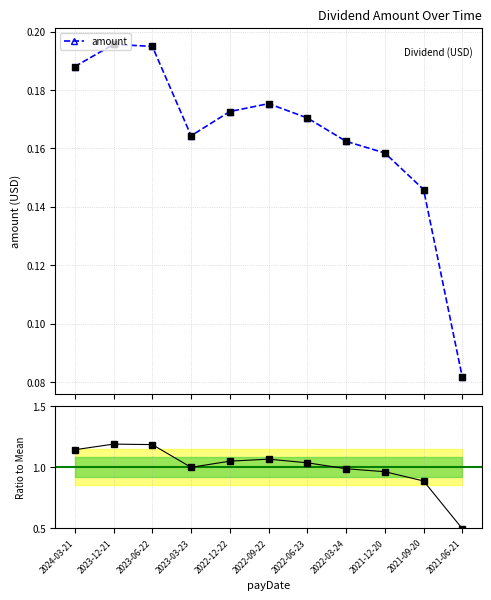

Which series contains the lowest Y value?

amount